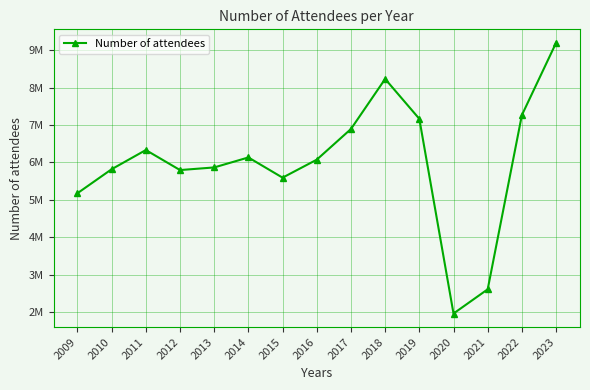

What is the ratio of the value at 2021 to the value at 2012?

0.5